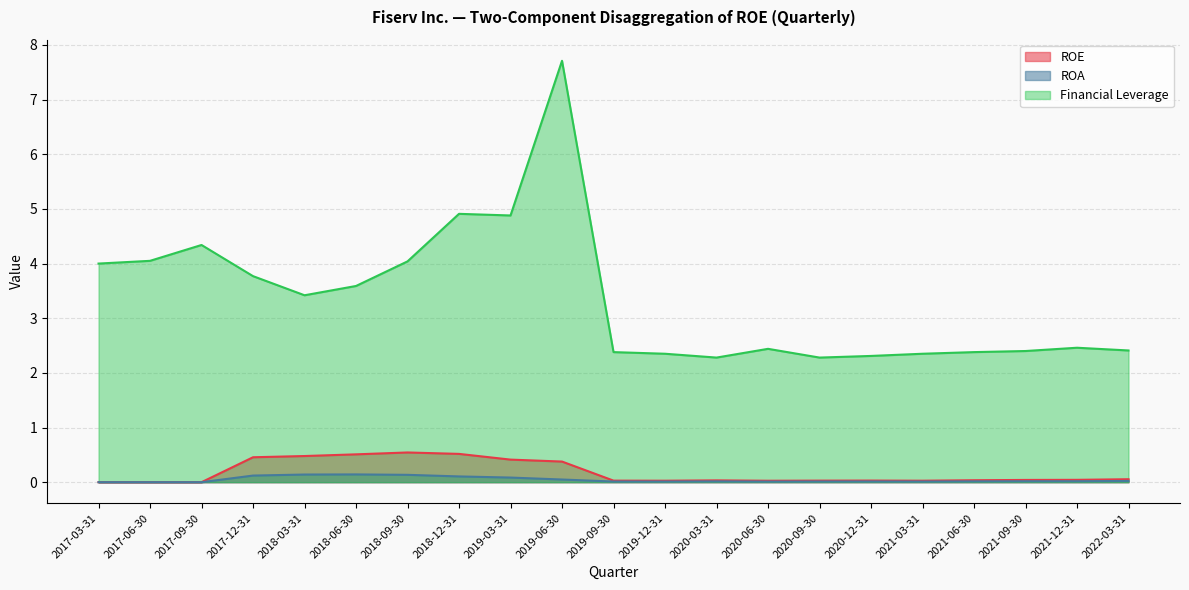

True or false: ROA has a value of 0.0 at 2017-03-31.

True